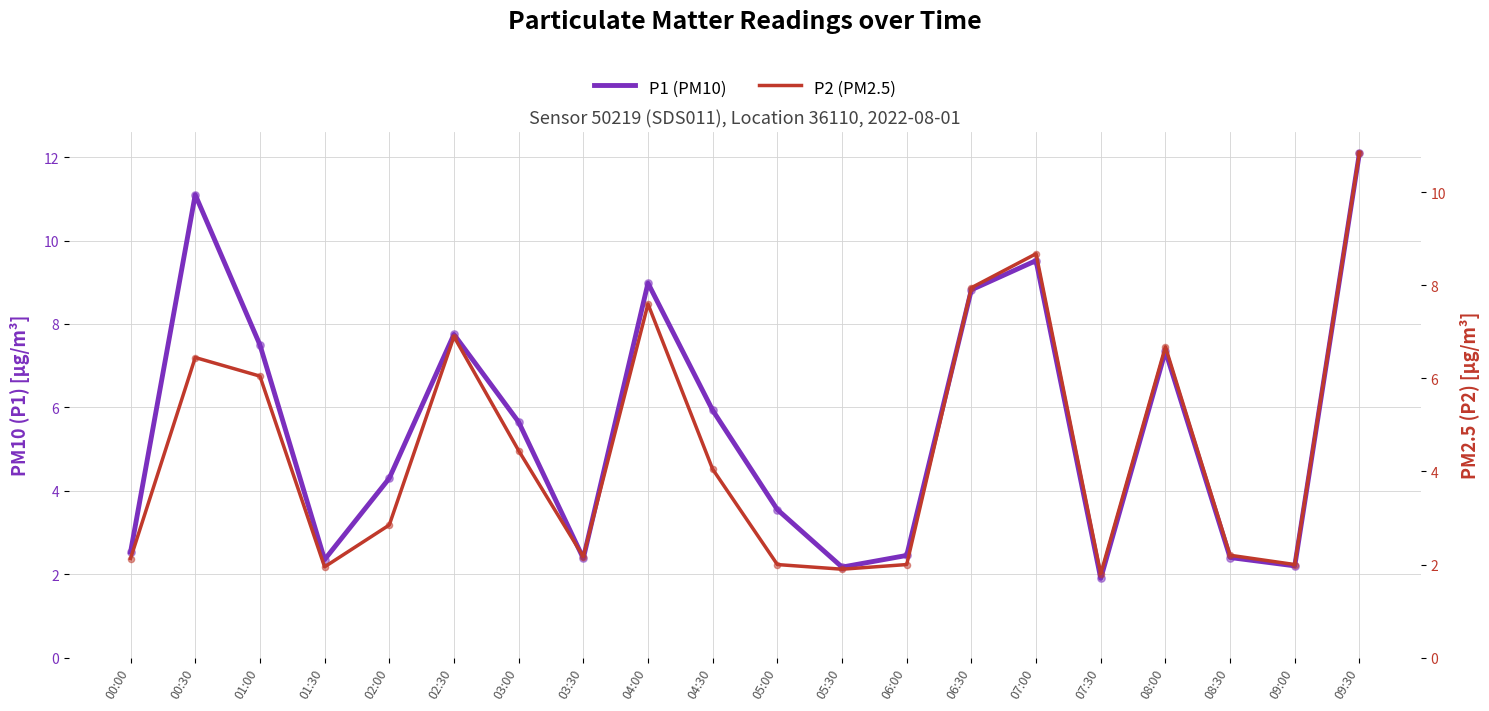

At how many categories does at least one series exceed 9?

3